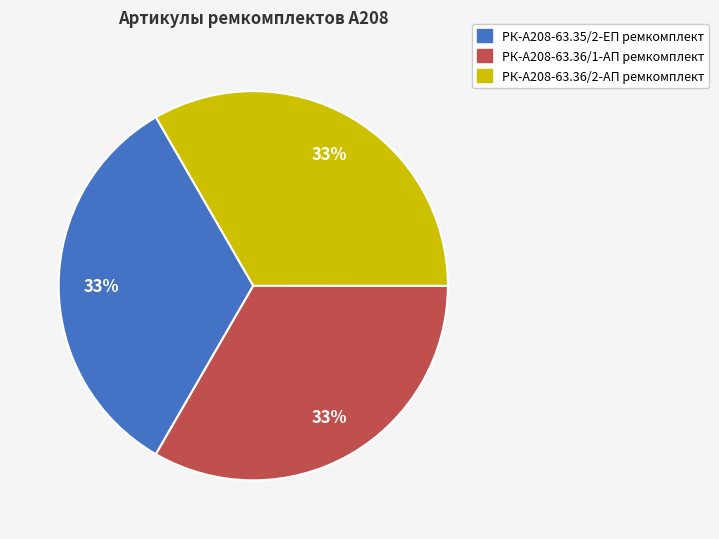

Is there a majority slice in this chart?

No